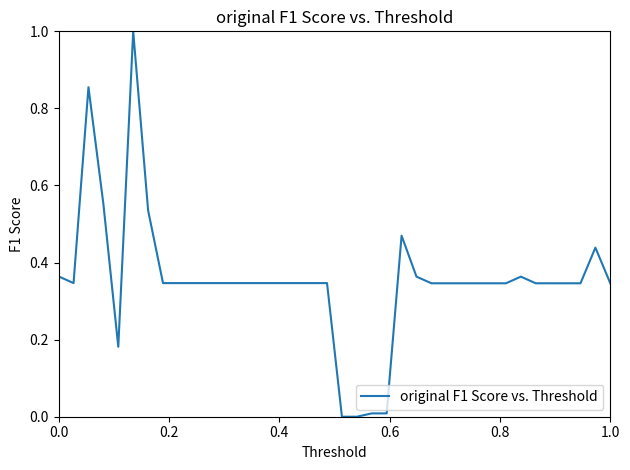

What is the difference between the maximum and minimum values?

1.0